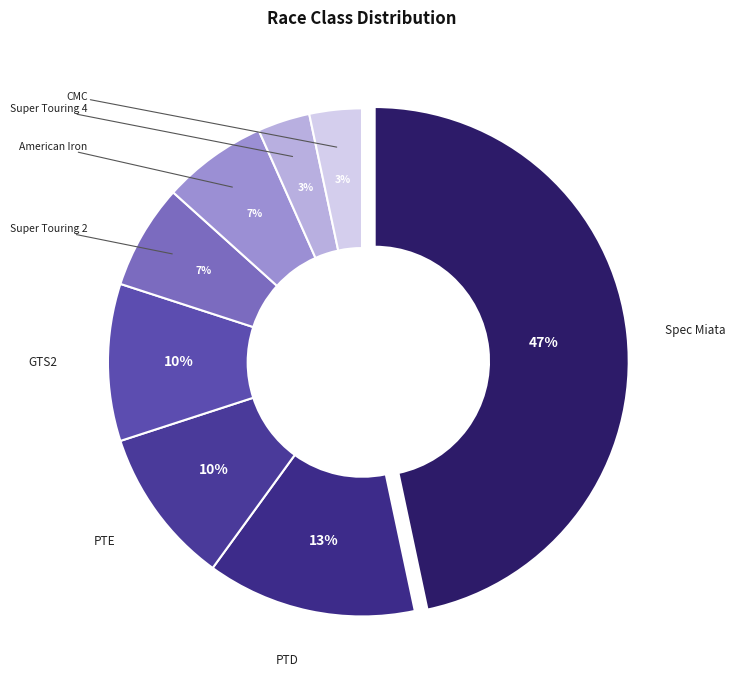

What is the smallest slice in the pie chart?

Super Touring 4